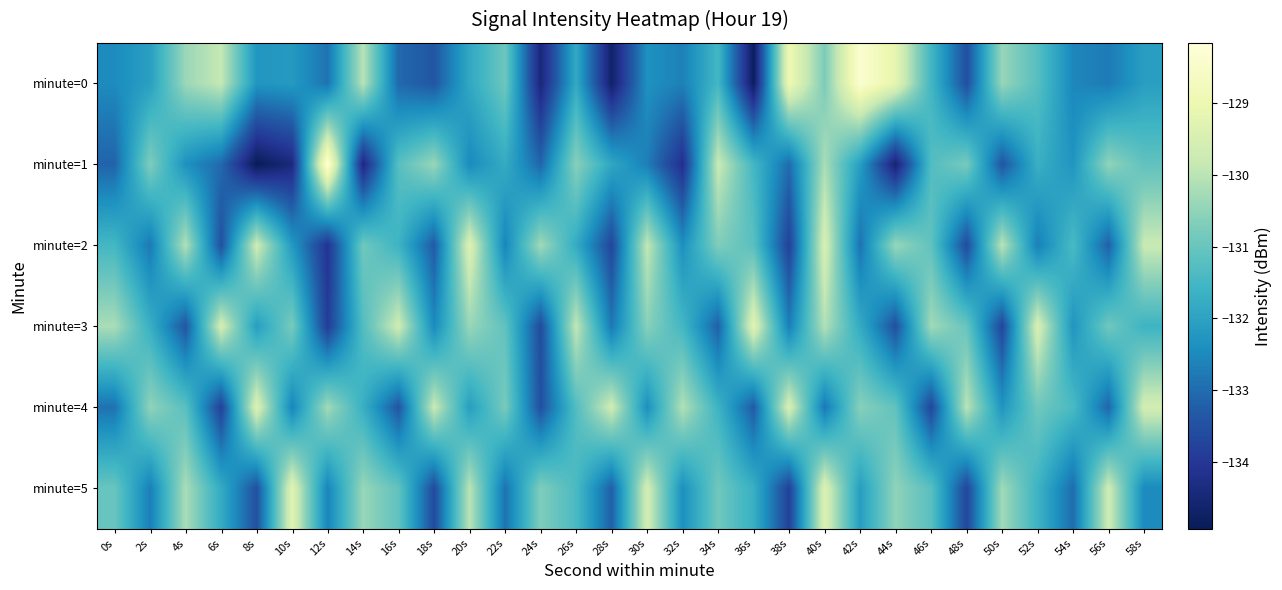

Which series has the largest range (max minus min)?

minute=1